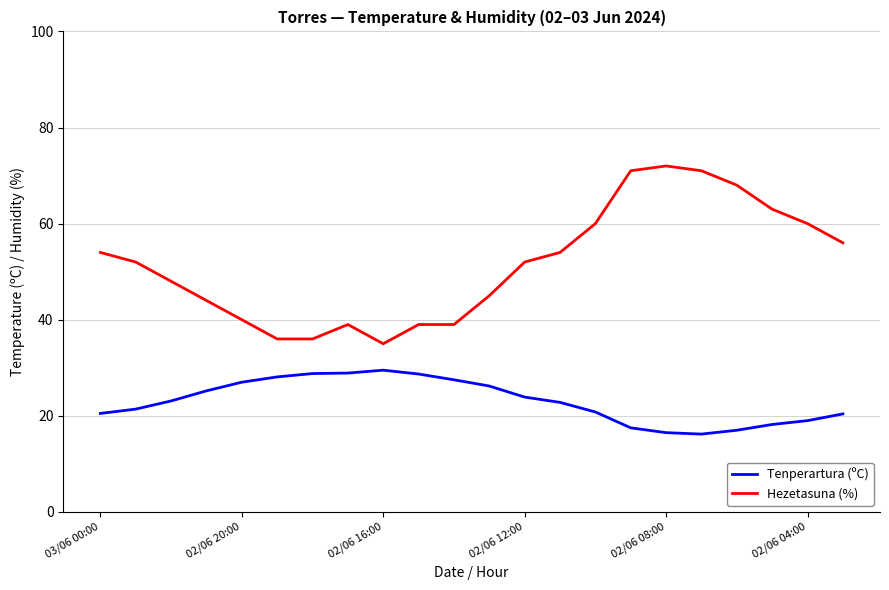

Which series has the largest total across all categories?

Hezetasuna (%)